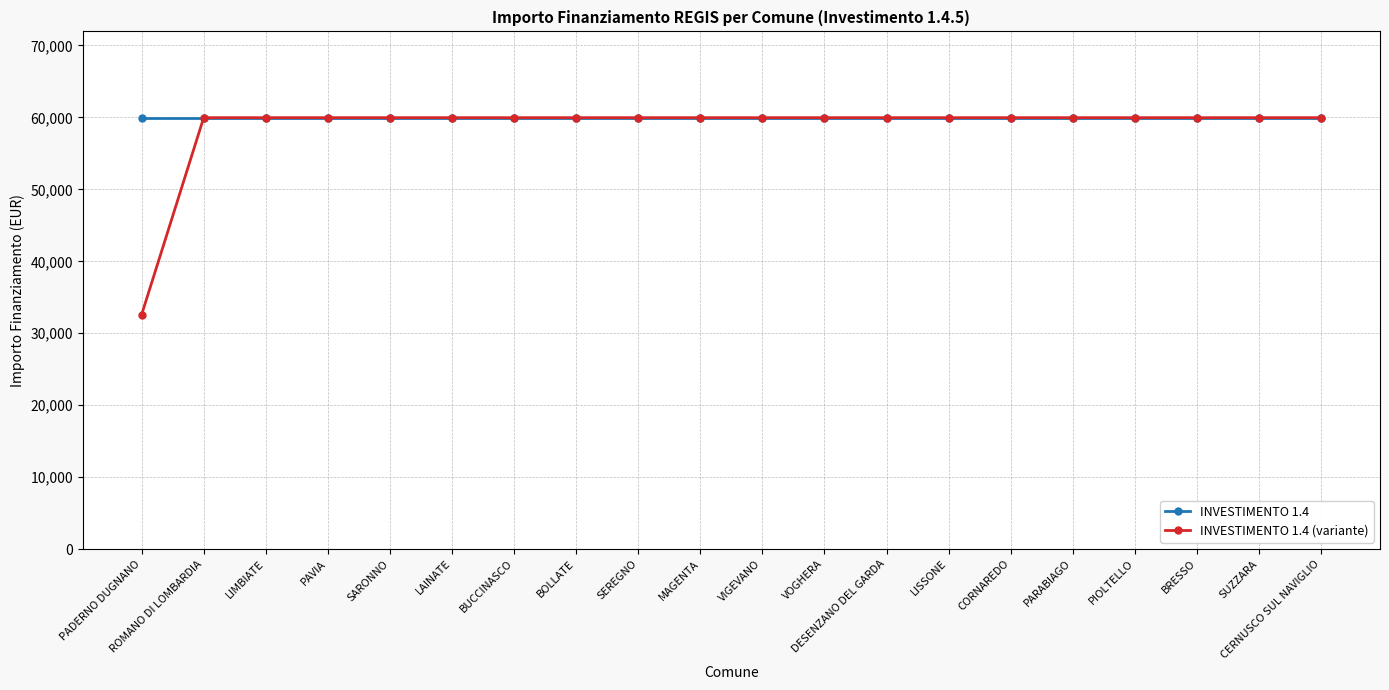

Which series has the widest spread of values?

INVESTIMENTO 1.4 (variante)